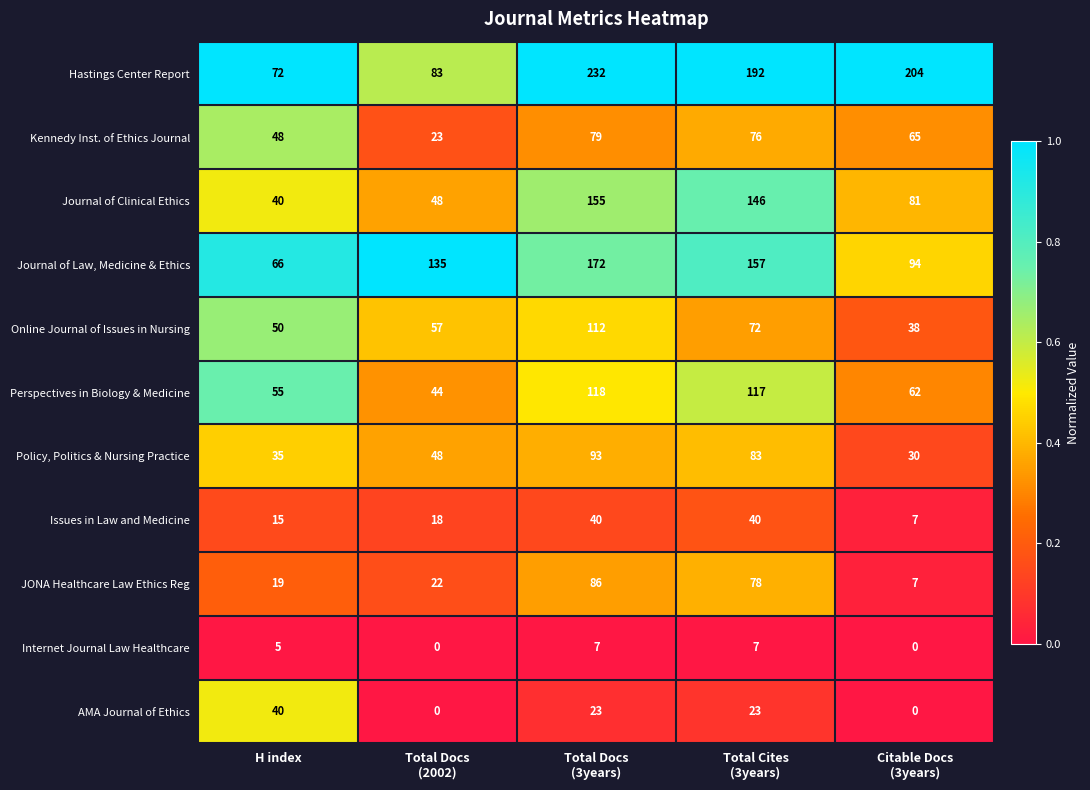

The Journal of Clinical Ethics series shows 40 at H index. True or false?

True